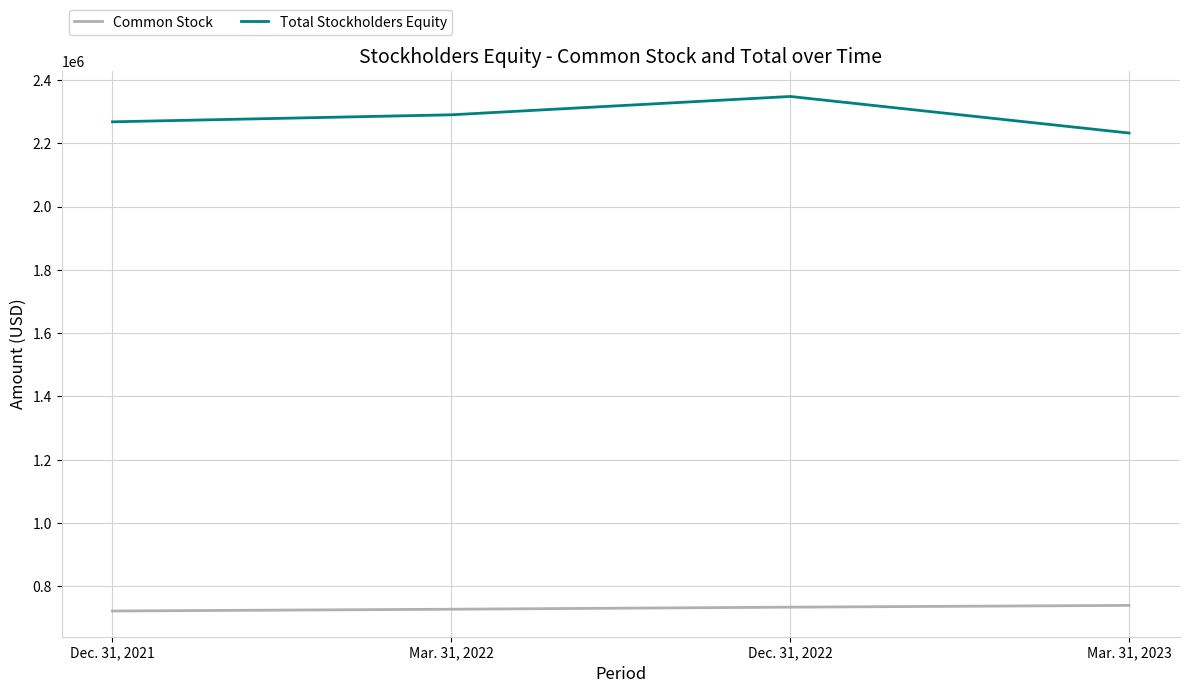

What is the difference between the highest and lowest values at Dec. 31, 2021?

1545204